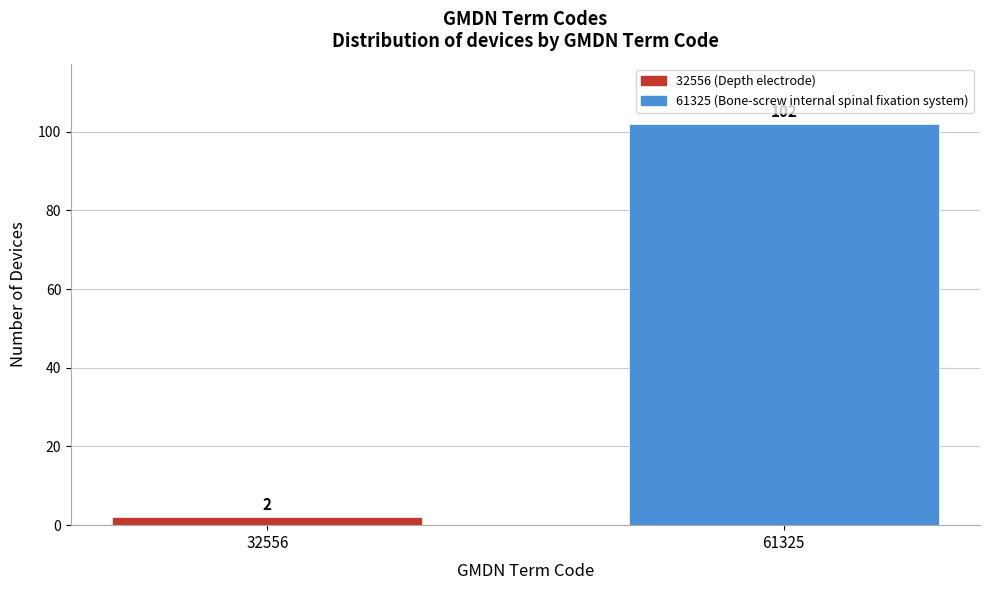

Reading left to right, list all the values displayed in this chart.

32556=2	61325=102